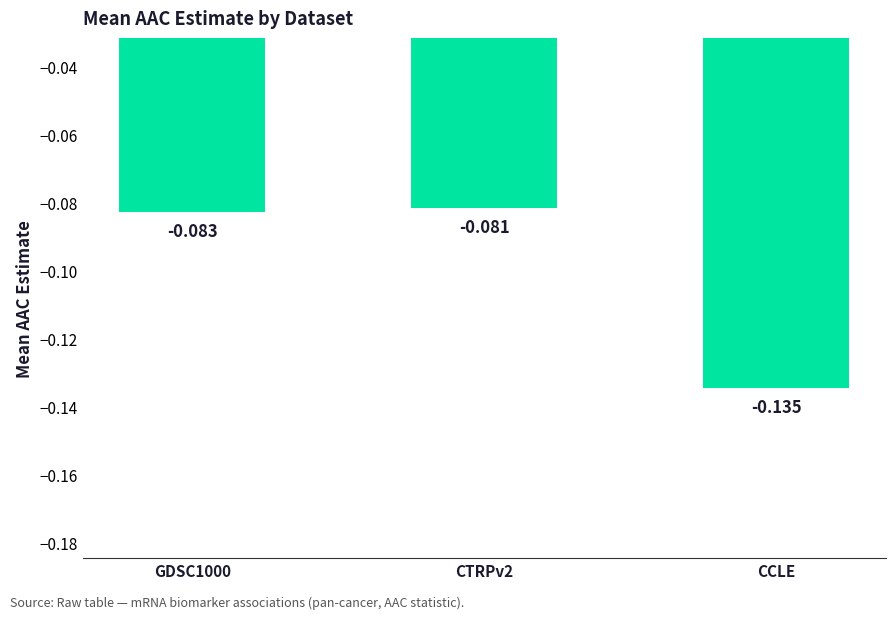

What is the sum of the values at GDSC1000 and CTRPv2?

-0.2